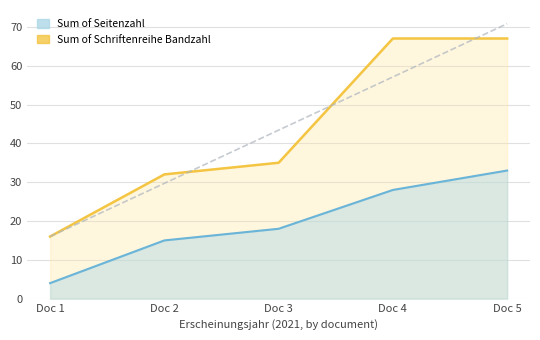

Is the value of Sum of Seitenzahl at Doc 5 greater than the value of Sum of Schriftenreihe Bandzahl at Doc 3?

No